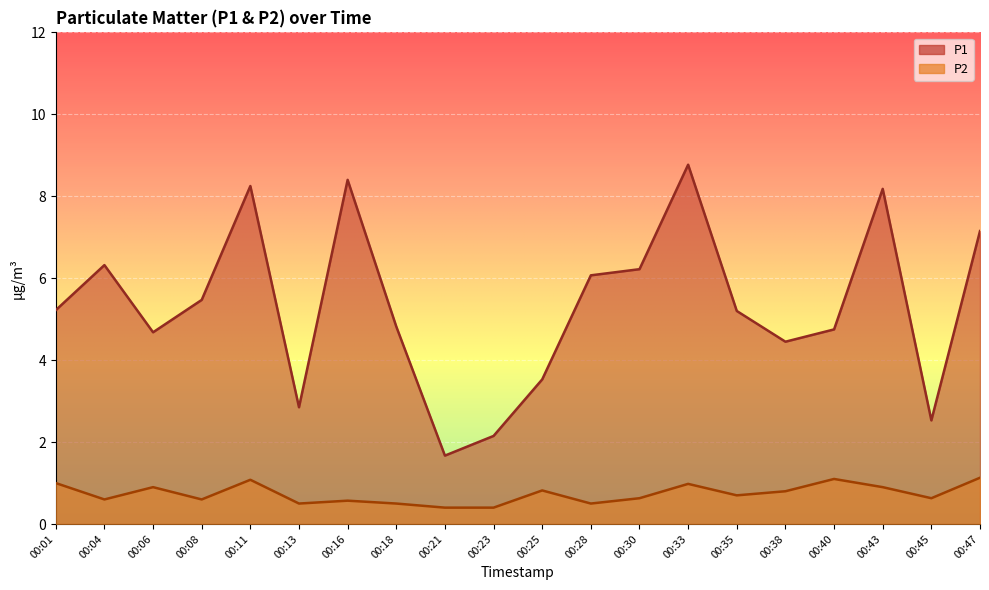

What is the average value of the P2 series?

0.7